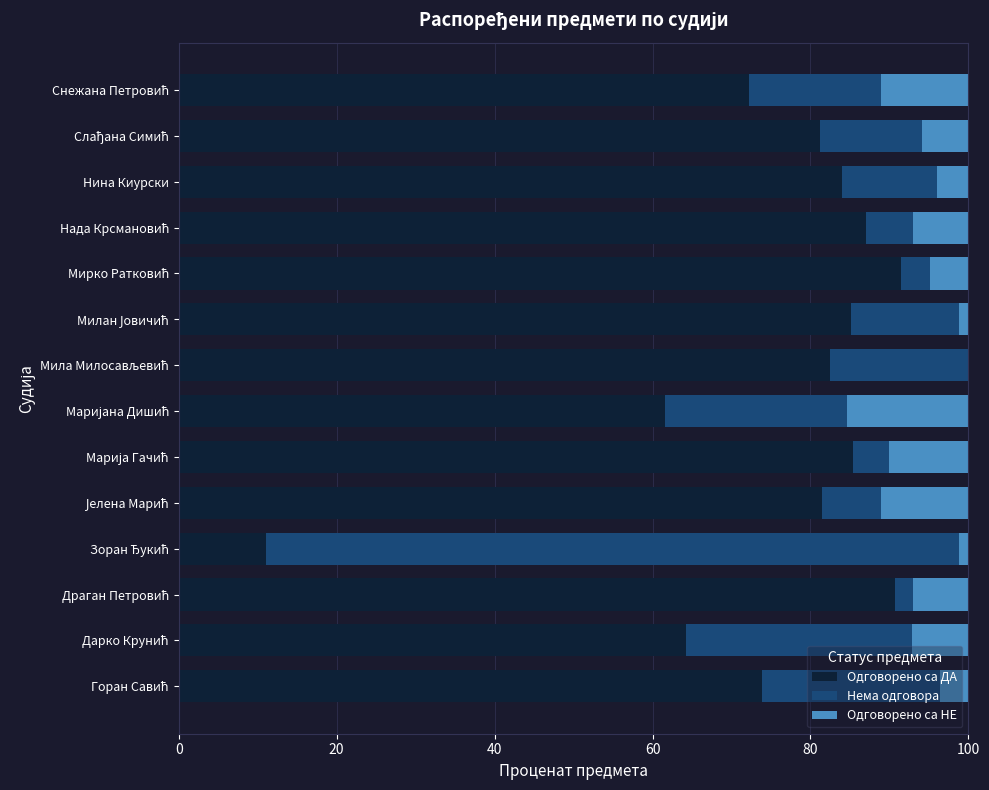

What is the maximum value for Одговорено са ДА?

91.5